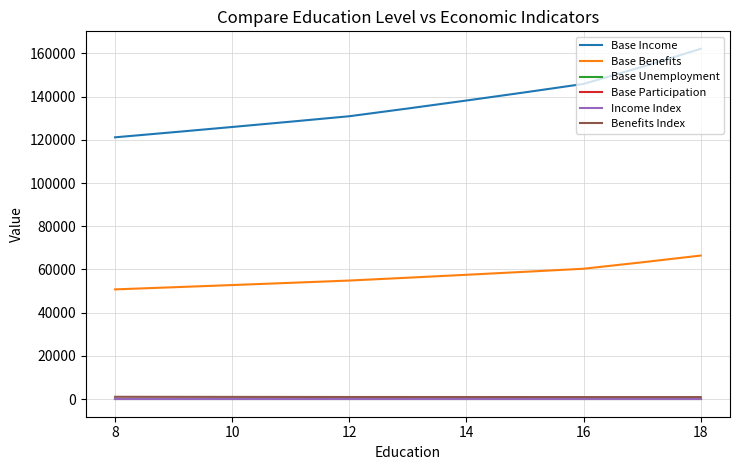

Does the chart have visible grid lines?

Yes